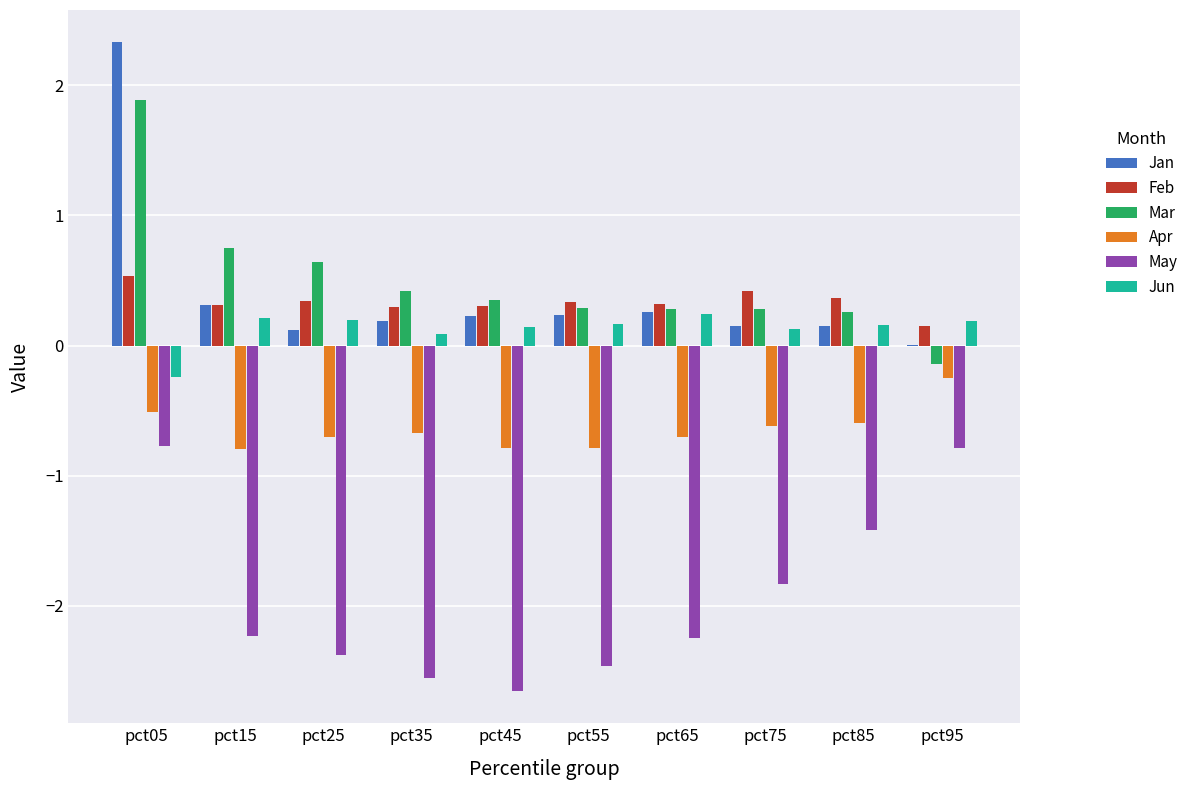

Is it true that Feb equals 0.5 at pct15?

False